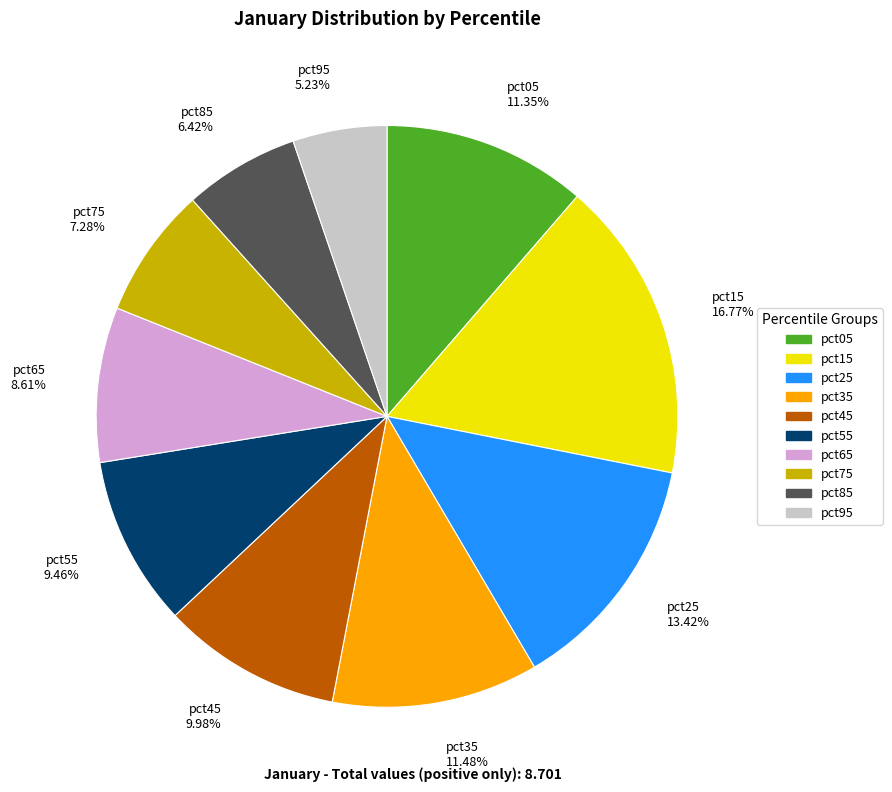

True or false: pct85 accounts for 1% of the total.

False